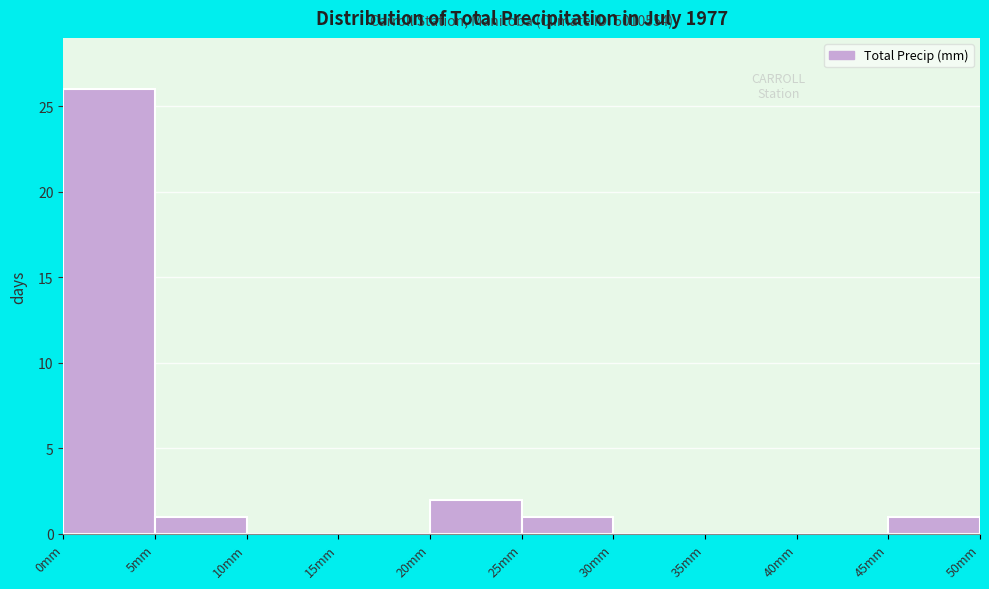

Over which range of the x-axis is the bar tallest?

0 to 5